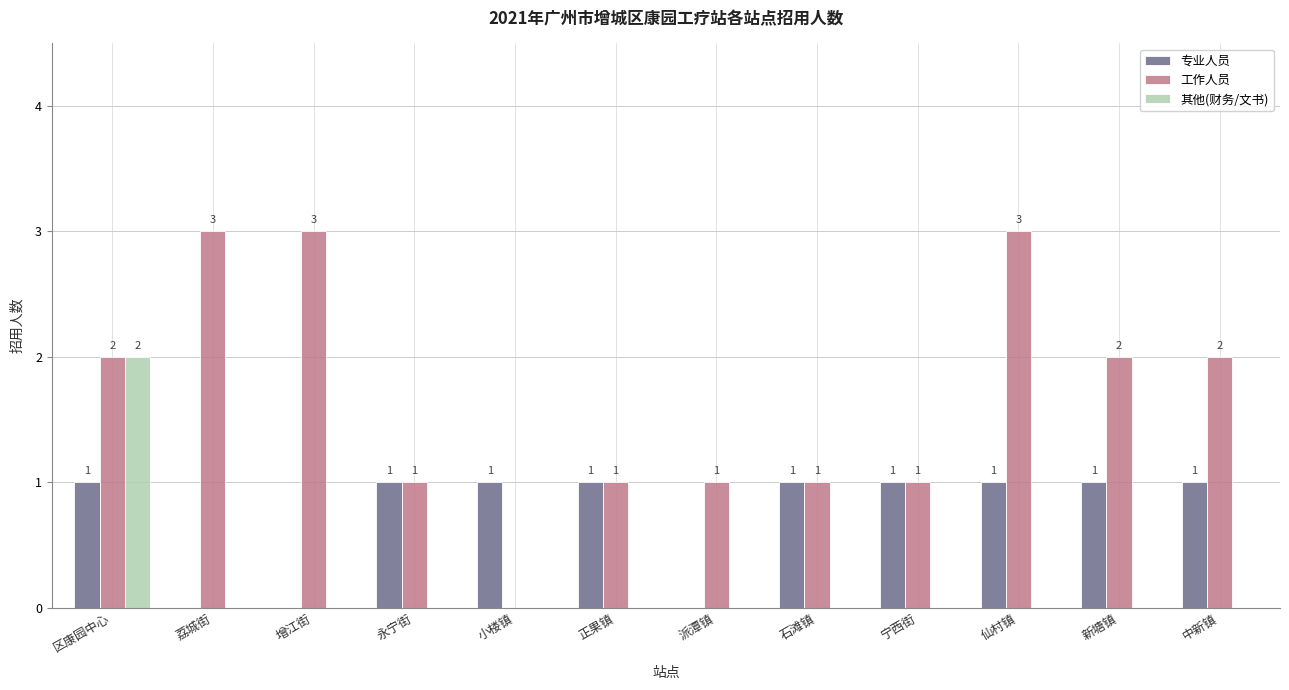

What is the sum of the 工作人员 values at 宁西街 and 区康园中心?

3